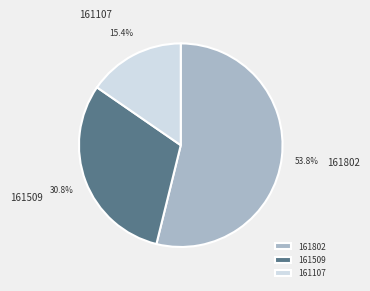

Is it true that 161509 is 31% of the pie?

True